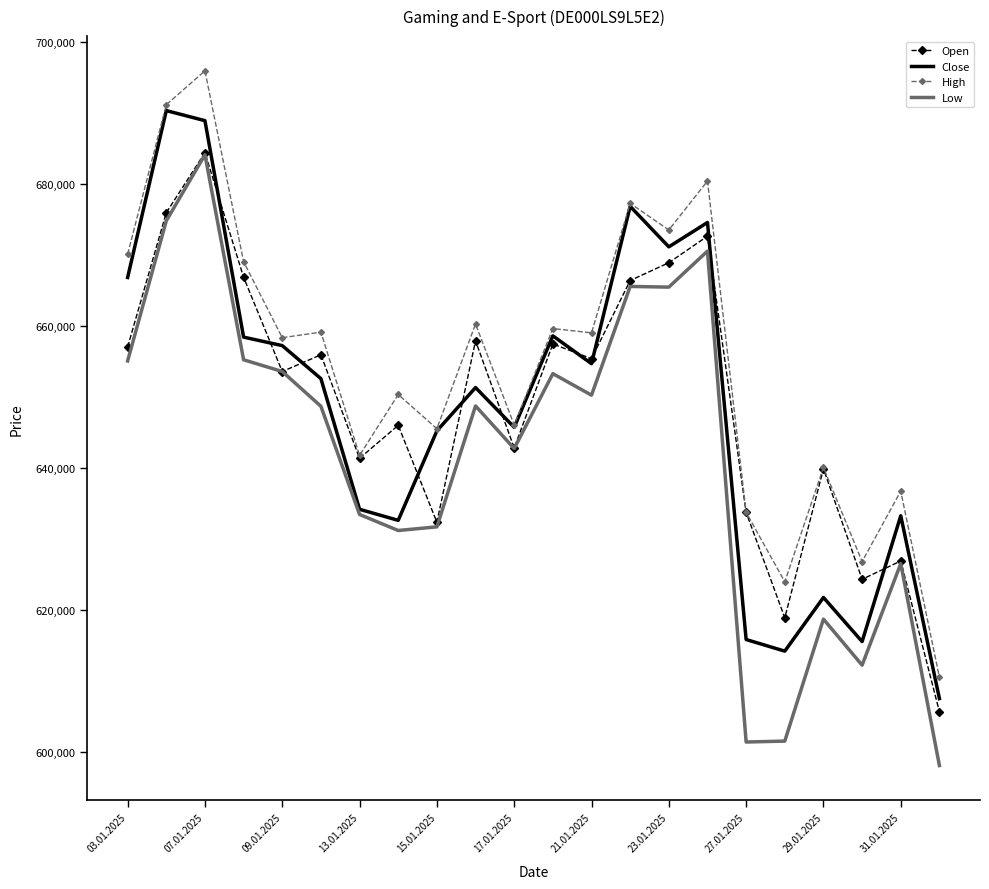

What is the lowest value of the Close series?

607480